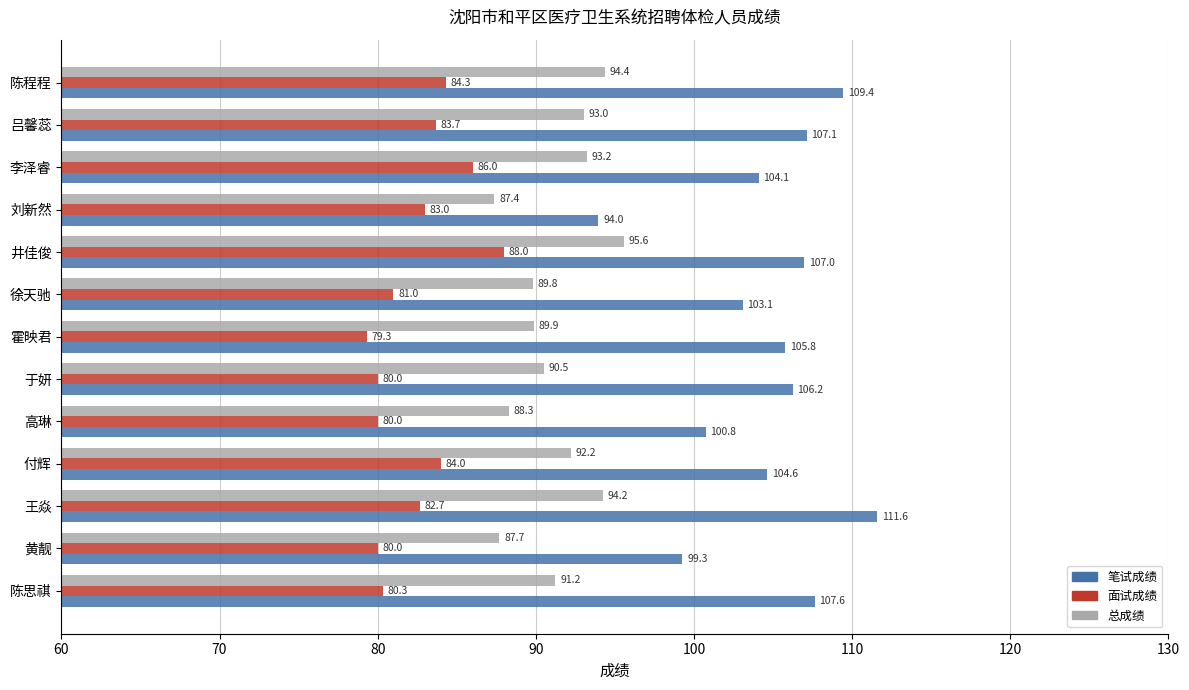

Where is 笔试成绩 nearest to the value 102?

徐天驰